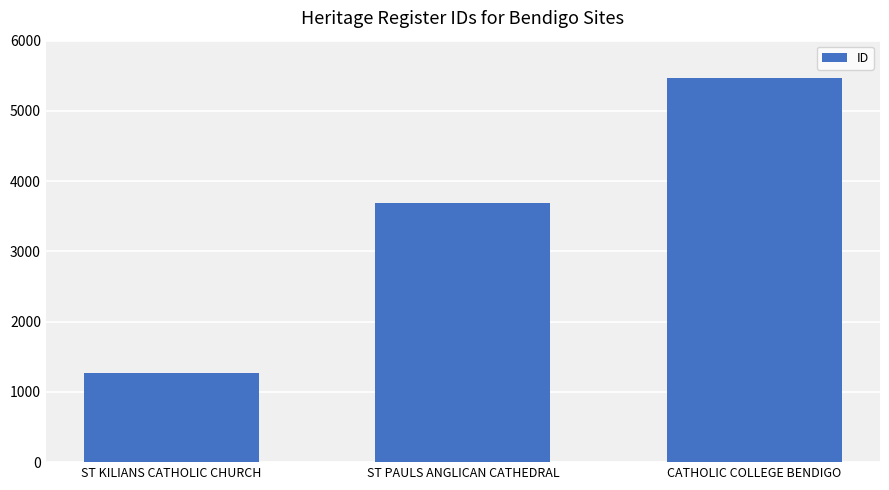

What value does the data have at ST KILIANS CATHOLIC CHURCH, to the nearest 50?

1250